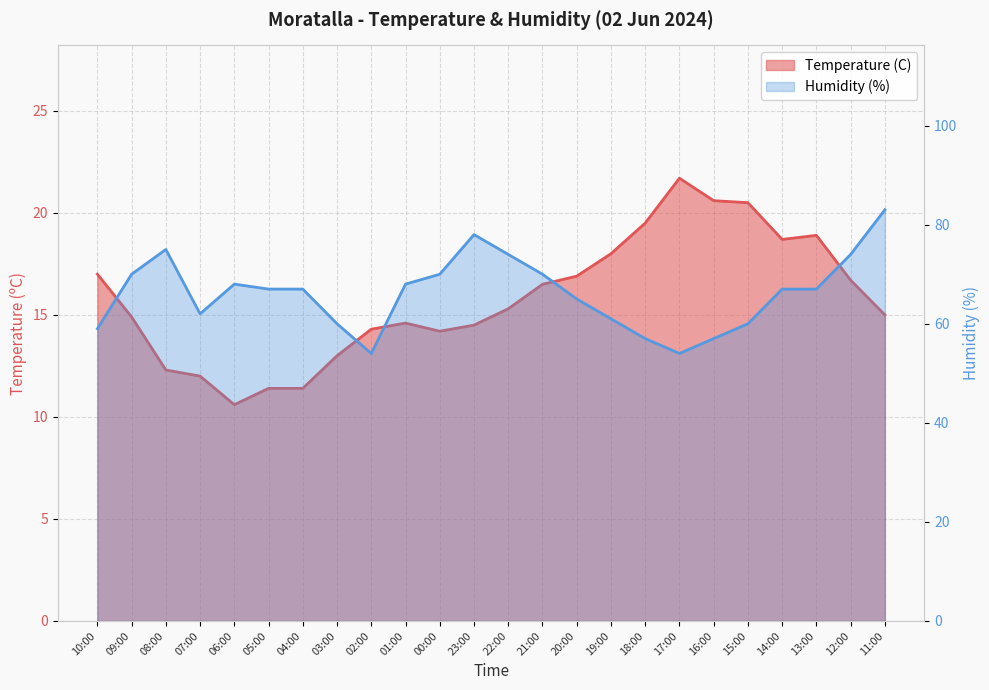

What is the sum of the Humidity (%) values at 12:00 and 10:00?

133.0